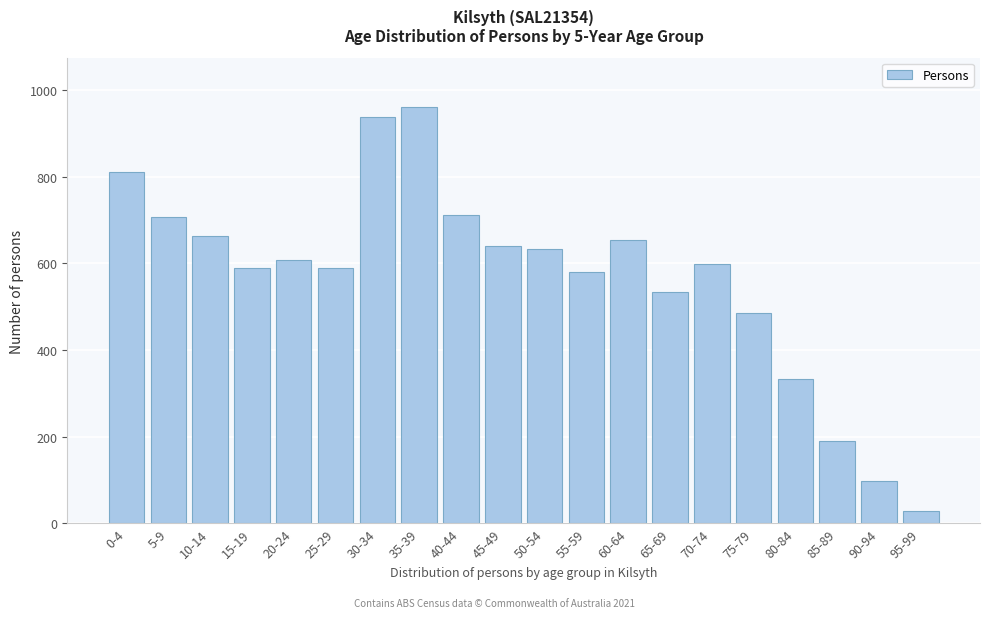

Read the value at 0-4, to the nearest 50.

800